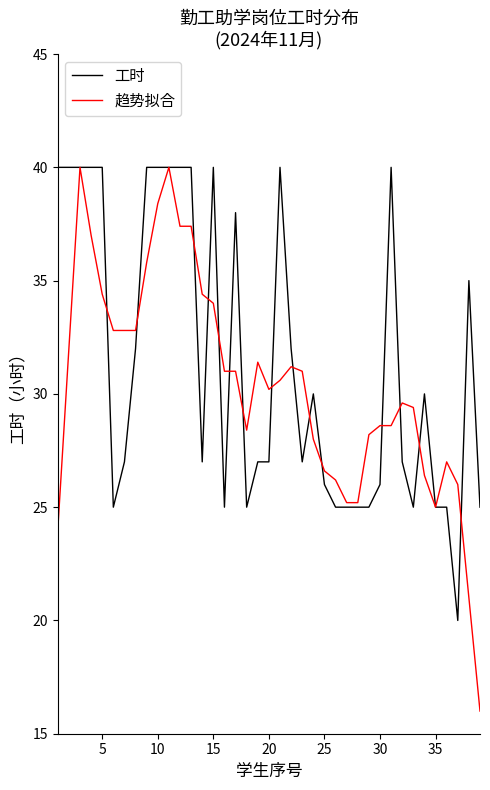

What are all the series names shown in the legend?

工时, 趋势拟合